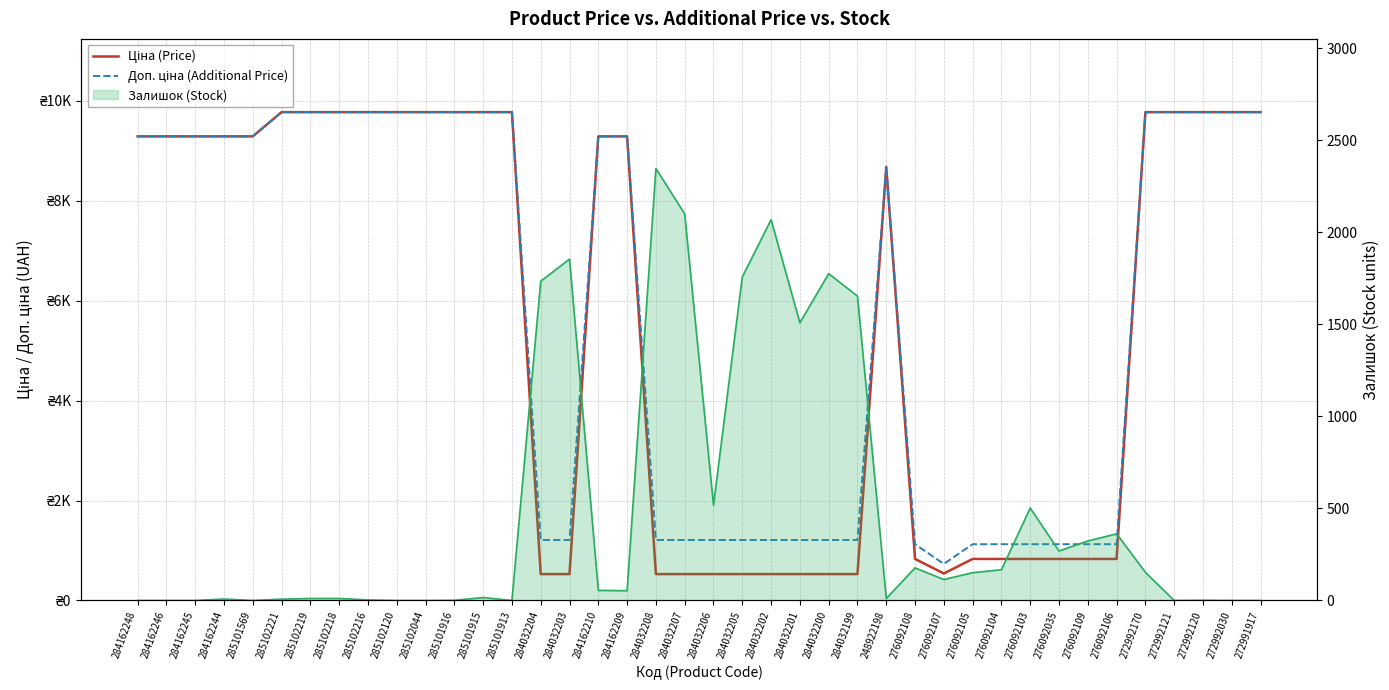

Which has a higher value, 276092106 or 284032203?

276092106